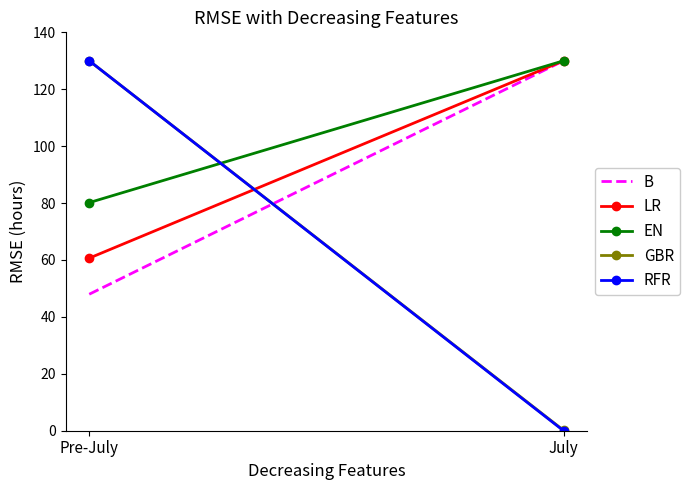

Reading left to right, what are all the values shown in this chart?

B: Pre-July=48.0	July=130.0
LR: Pre-July=60.6	July=130.0
EN: Pre-July=80.2	July=130.0
GBR: Pre-July=130.0	July=0.2
RFR: Pre-July=130.0	July=0.0